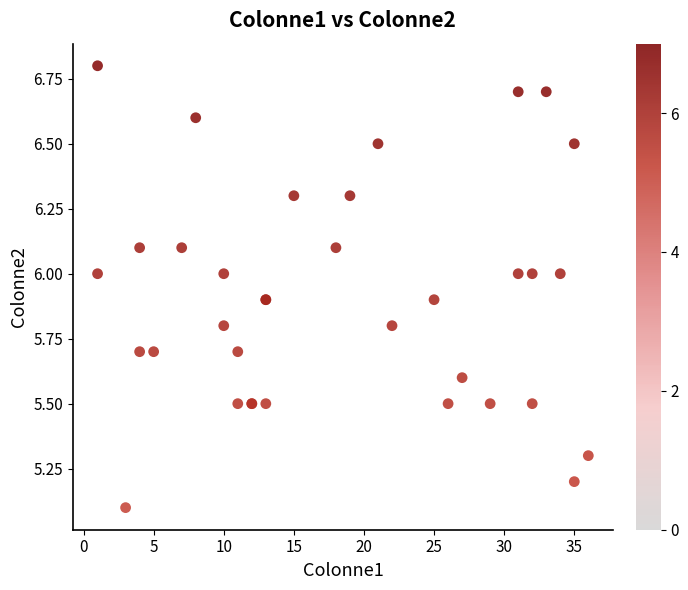

What Y value in the scatter plot is closest to 5?

5.1